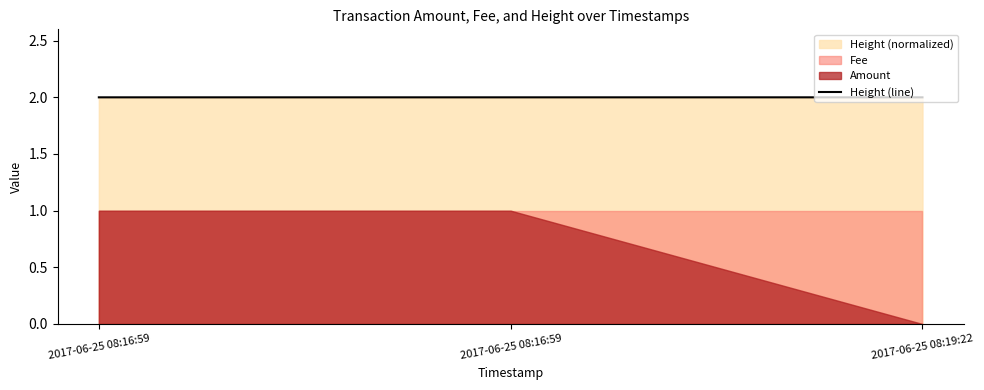

Approximately how many times larger is the value at 2017-06-25 08:16:59 compared to 2017-06-25 08:16:59?

1.0